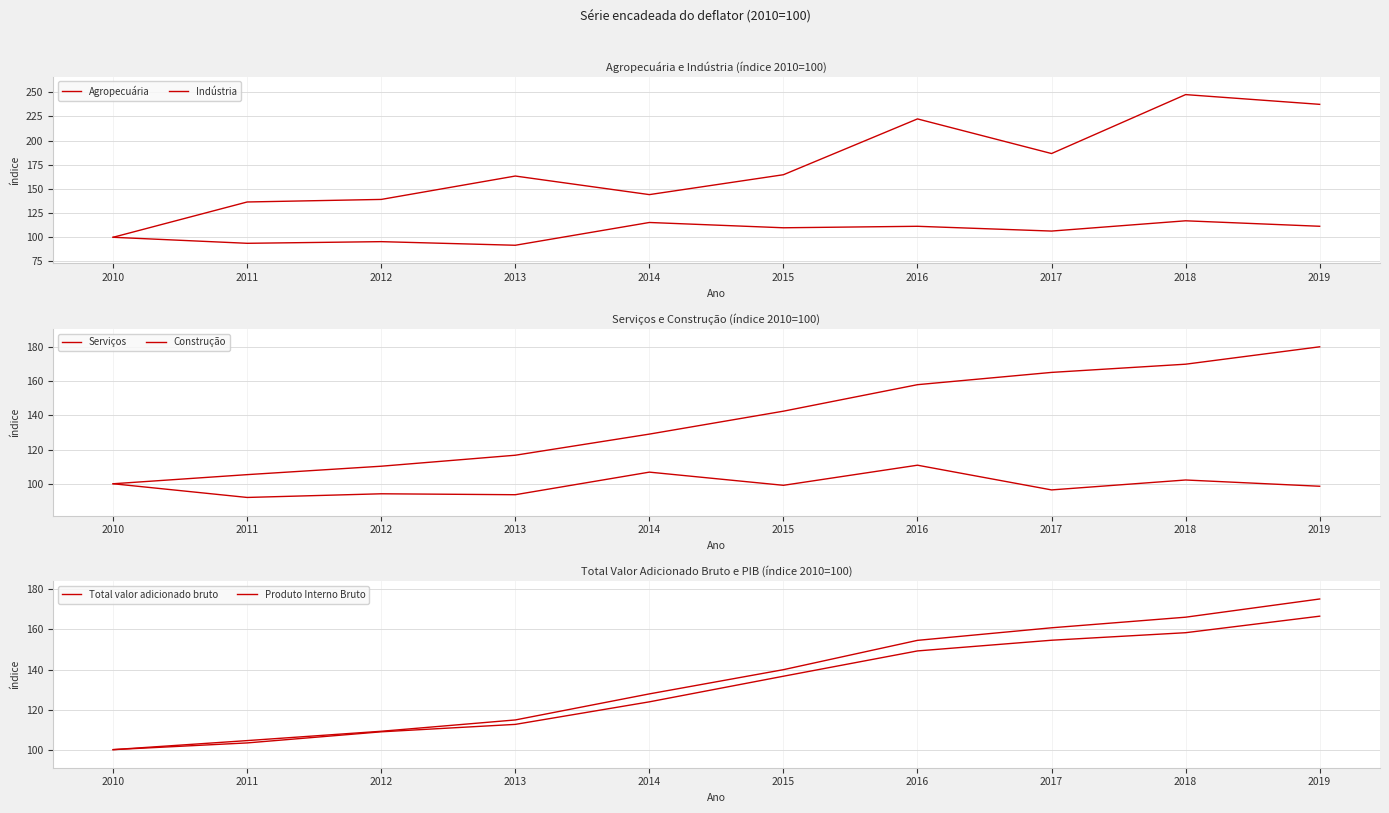

Reading left to right, extract all data points from this chart.

Agropecuária: 100.0	136.5	139.2	163.4	144.2	164.7	222.5	186.7	247.6	237.6
Indústria: 100.0	93.8	95.5	91.7	115.3	109.8	111.4	106.4	117.1	111.4
Serviços: 100.0	105.3	110.2	116.7	129.0	142.4	157.9	165.0	169.8	180.0
Construção: 100.0	92.0	94.1	93.6	106.8	99.1	110.8	96.4	102.2	98.5
Total valor adicionado bruto: 100.0	104.5	109.2	114.8	127.8	139.9	154.6	160.9	166.1	175.2
Produto Interno Bruto: 100.0	103.4	108.9	112.6	123.9	136.7	149.3	154.6	158.4	166.7